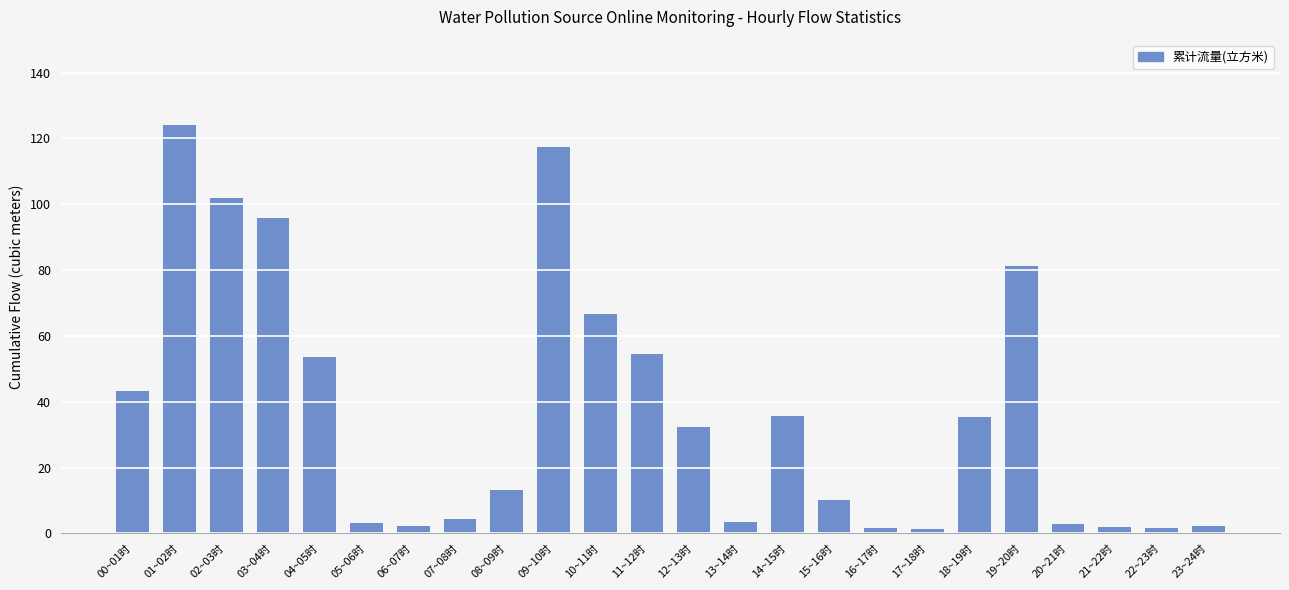

What position from the right is 10~11时?

14